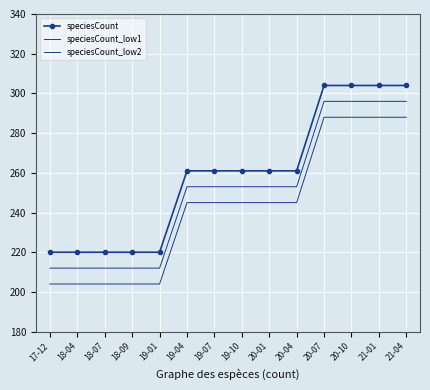

Rank the categories by speciesCount_low2 value from lowest to highest.

17-12, 18-04, 18-07, 18-09, 19-01, 19-04, 19-07, 19-10, 20-01, 20-04, 20-07, 20-10, 21-01, 21-04